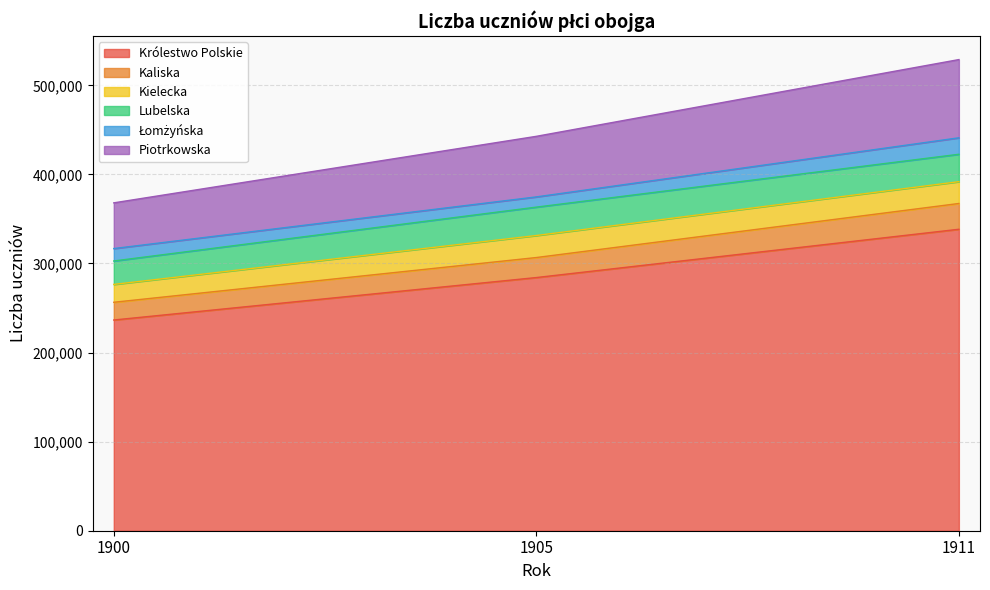

The value of Kaliska at 1900 is 394743. True or false?

False